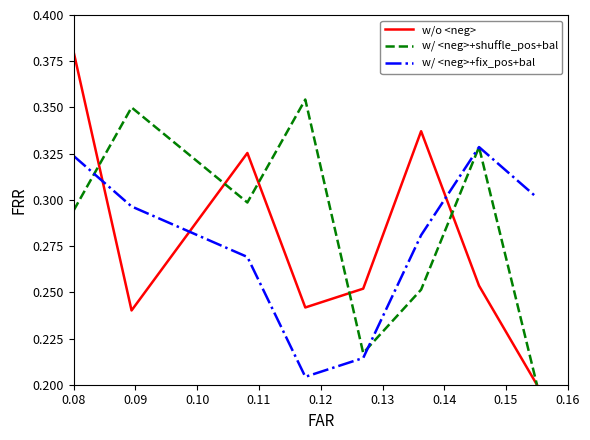

How many lines are shown in the chart?

3